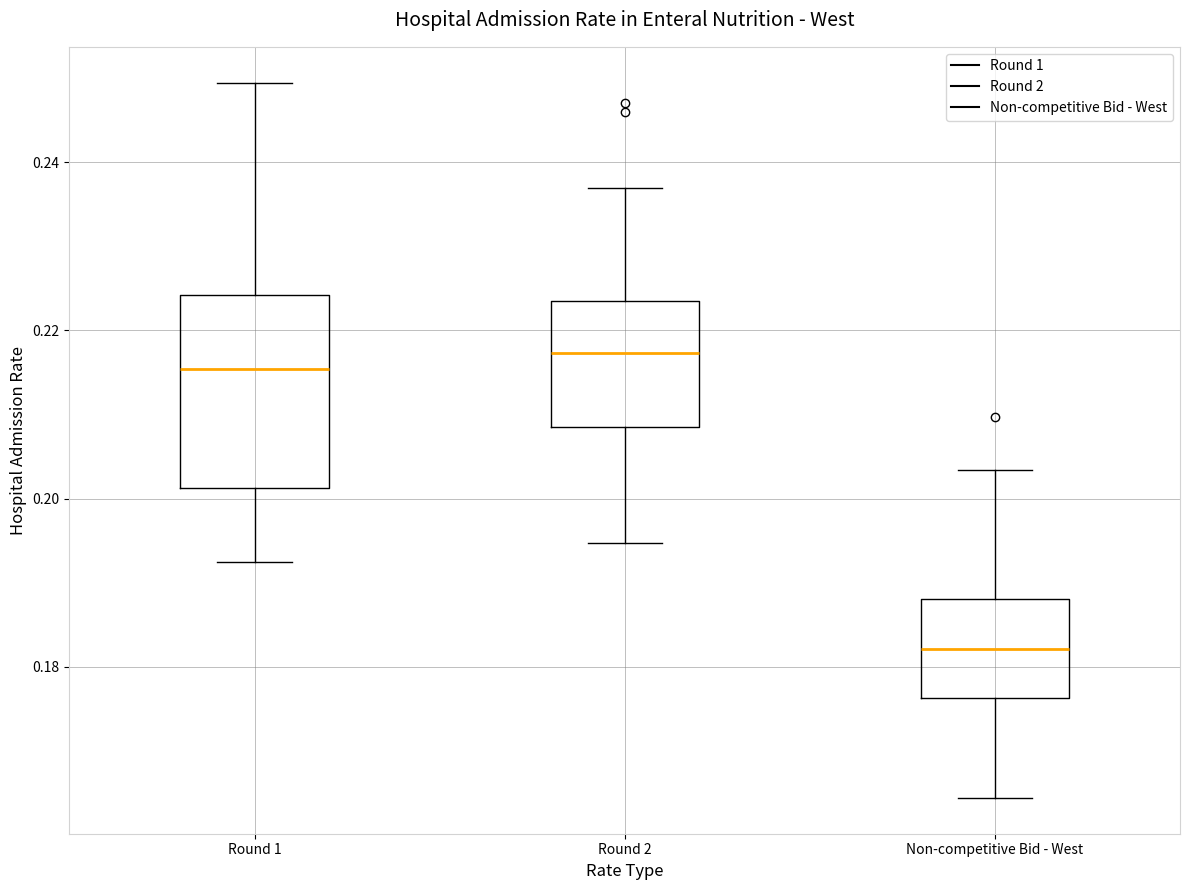

Reading left to right, read every box against the y-axis: the position of its median line, the range the box covers, and the ends of its whiskers. The values are not printed on the chart, so give them approximately, as read against the axis.

Round 1: median 0.216, box 0.202 to 0.224, whiskers 0.192 to 0.250
Round 2: median 0.218, box 0.208 to 0.224, whiskers 0.194 to 0.236
Non-competitive Bid - West: median 0.182, box 0.176 to 0.188, whiskers 0.164 to 0.204